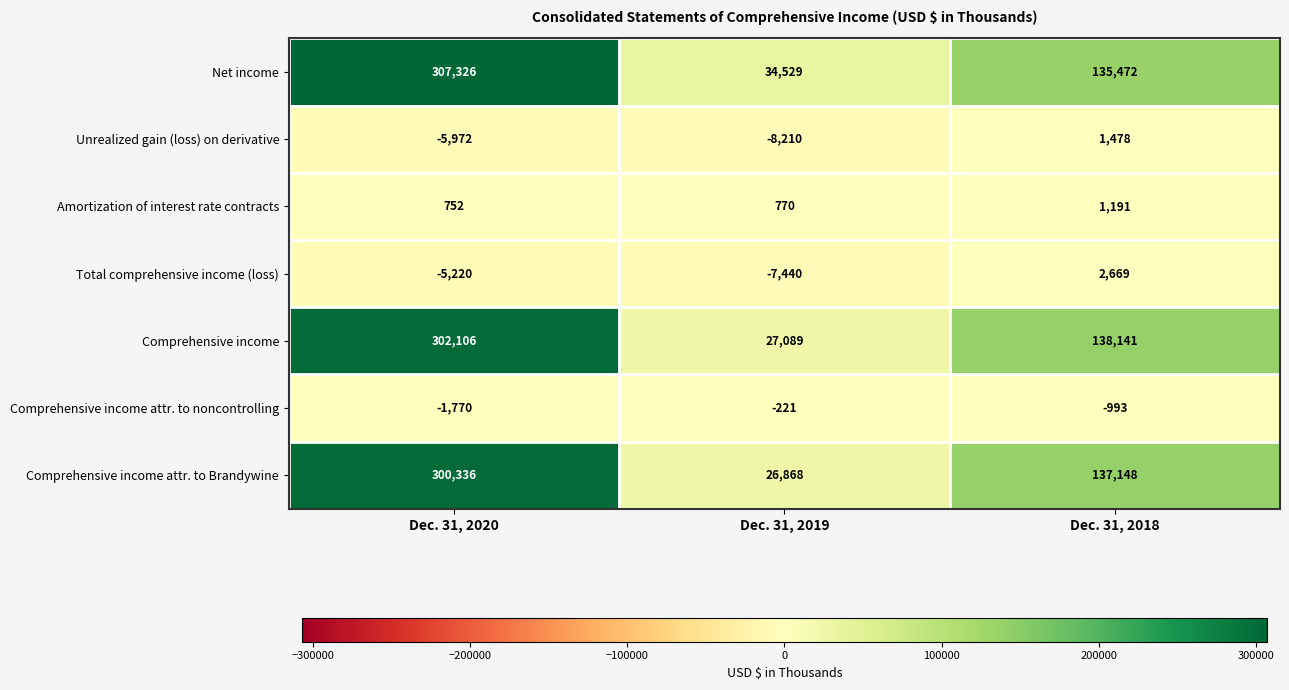

Which series has the largest range (max minus min)?

Comprehensive income